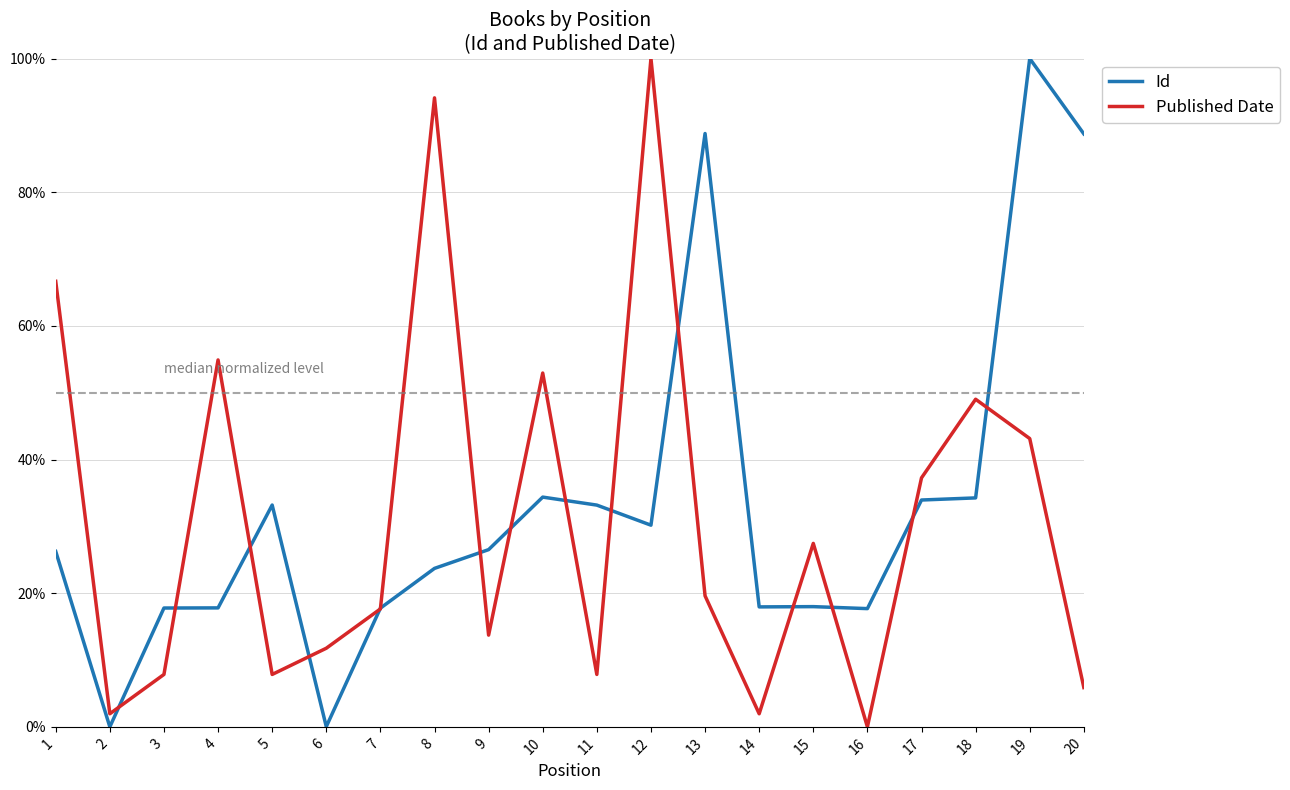

What are all the series names shown in the legend?

Id, Published Date